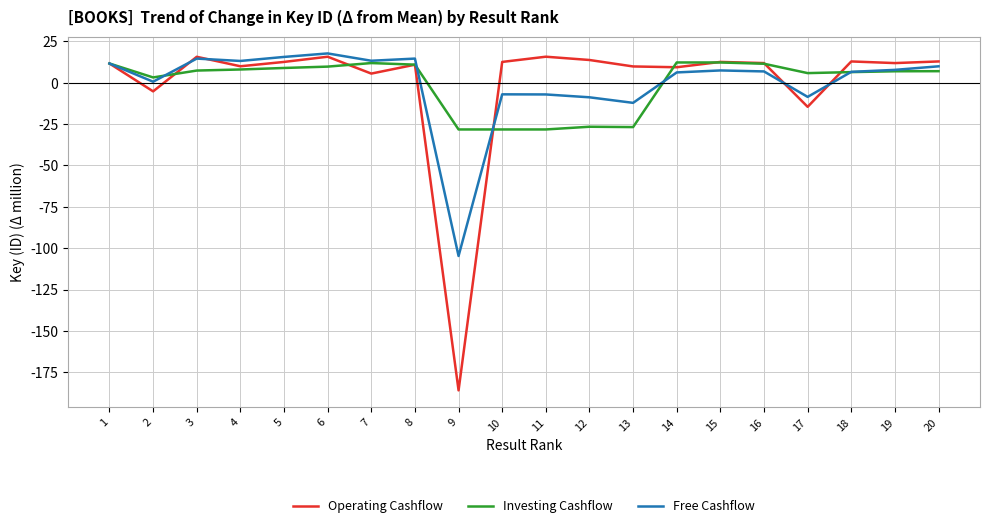

What is the minimum value for Investing Cashflow?

-28.2